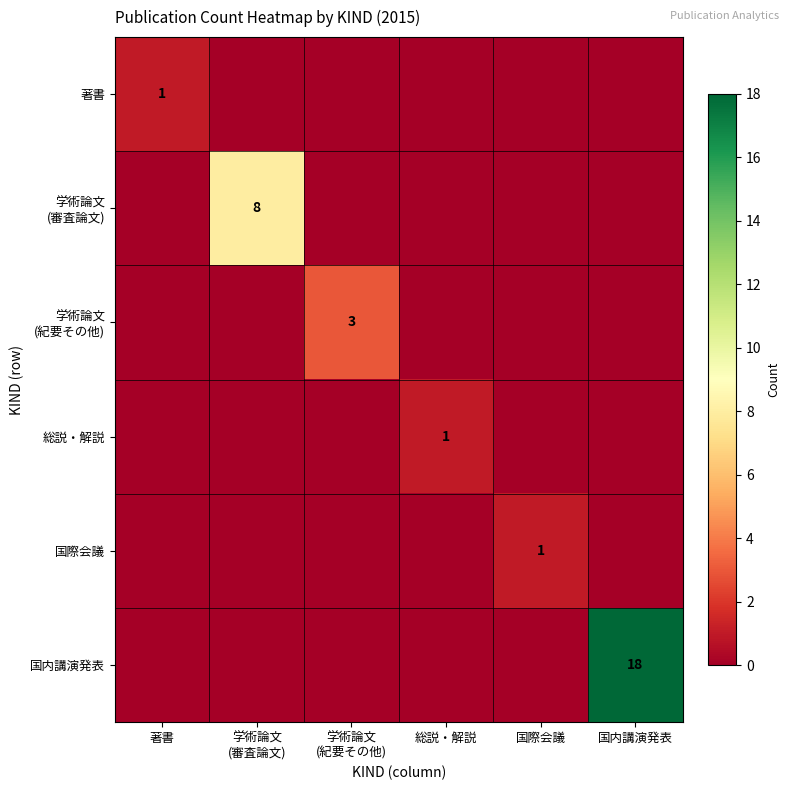

The value of 国内講演発表 at 国内講演発表 is 18. True or false?

True